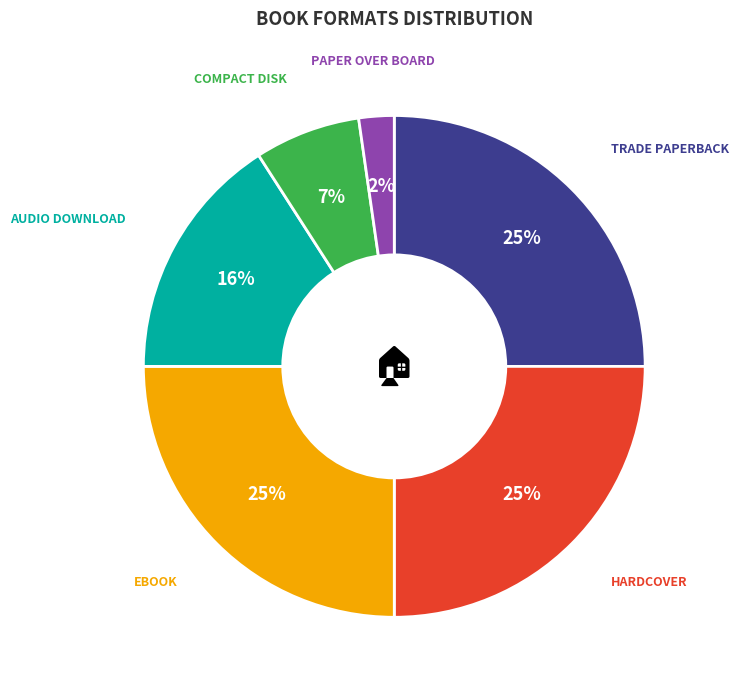

To the nearest percent, what is the difference between the largest and smallest slice percentages?

23%